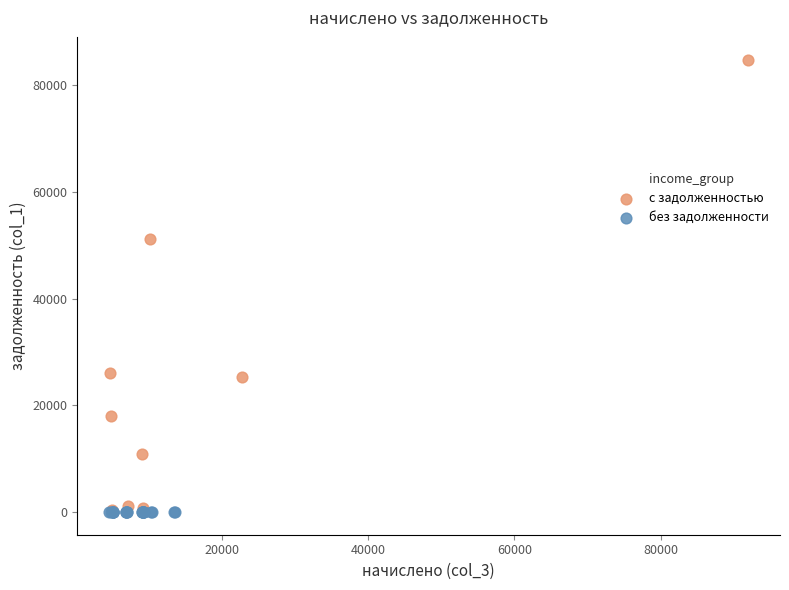

Which series reaches the maximum Y coordinate?

с задолженностью